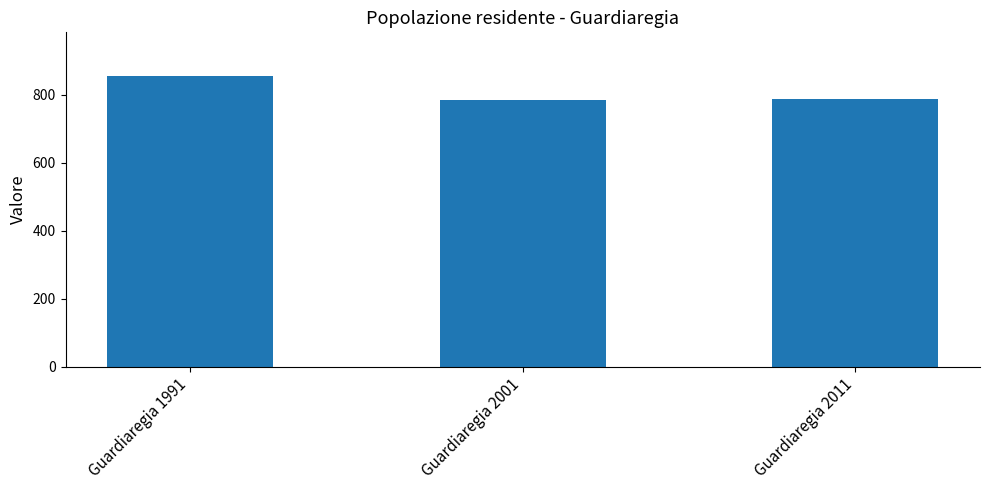

How many bars are there in total?

3